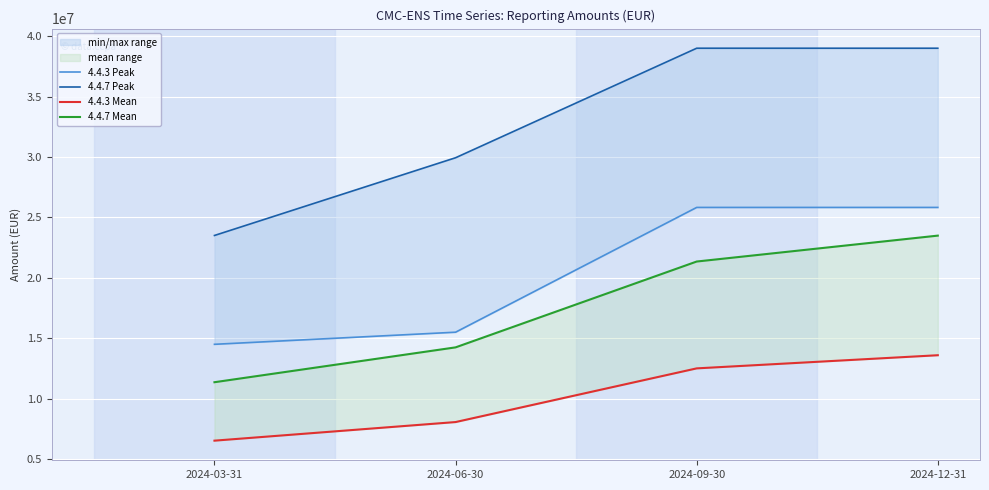

What position from the right is 2024-12-31?

1